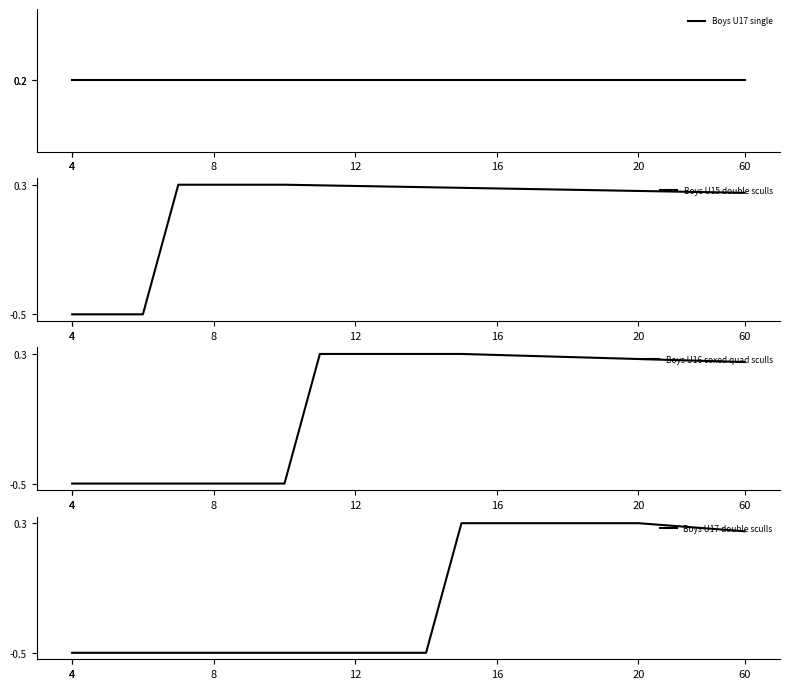

True or false: Boys U15 double sculls has a value of 0.3 at 12.

True